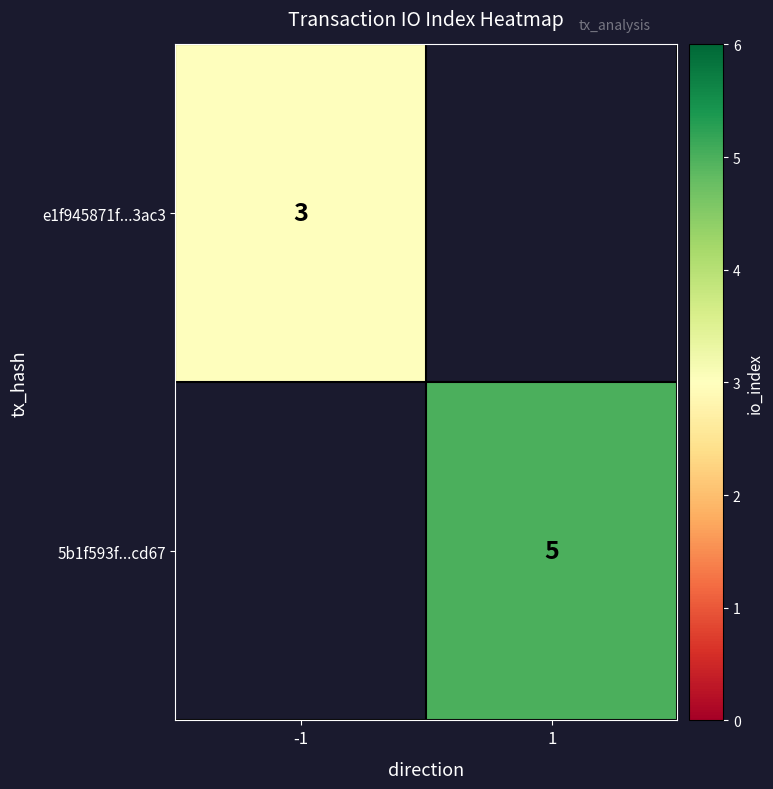

The value of e1f945871f...3ac3 at -1 is 3. True or false?

True